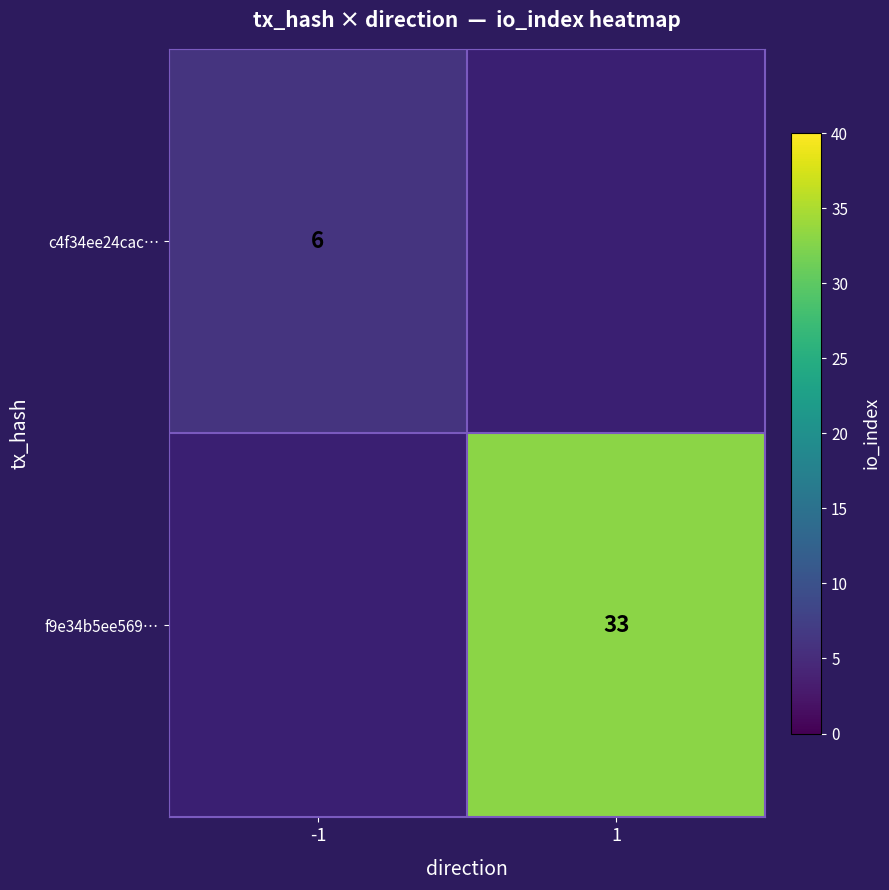

True or false: c4f34ee24cac… has a value of 6 at -1.

True